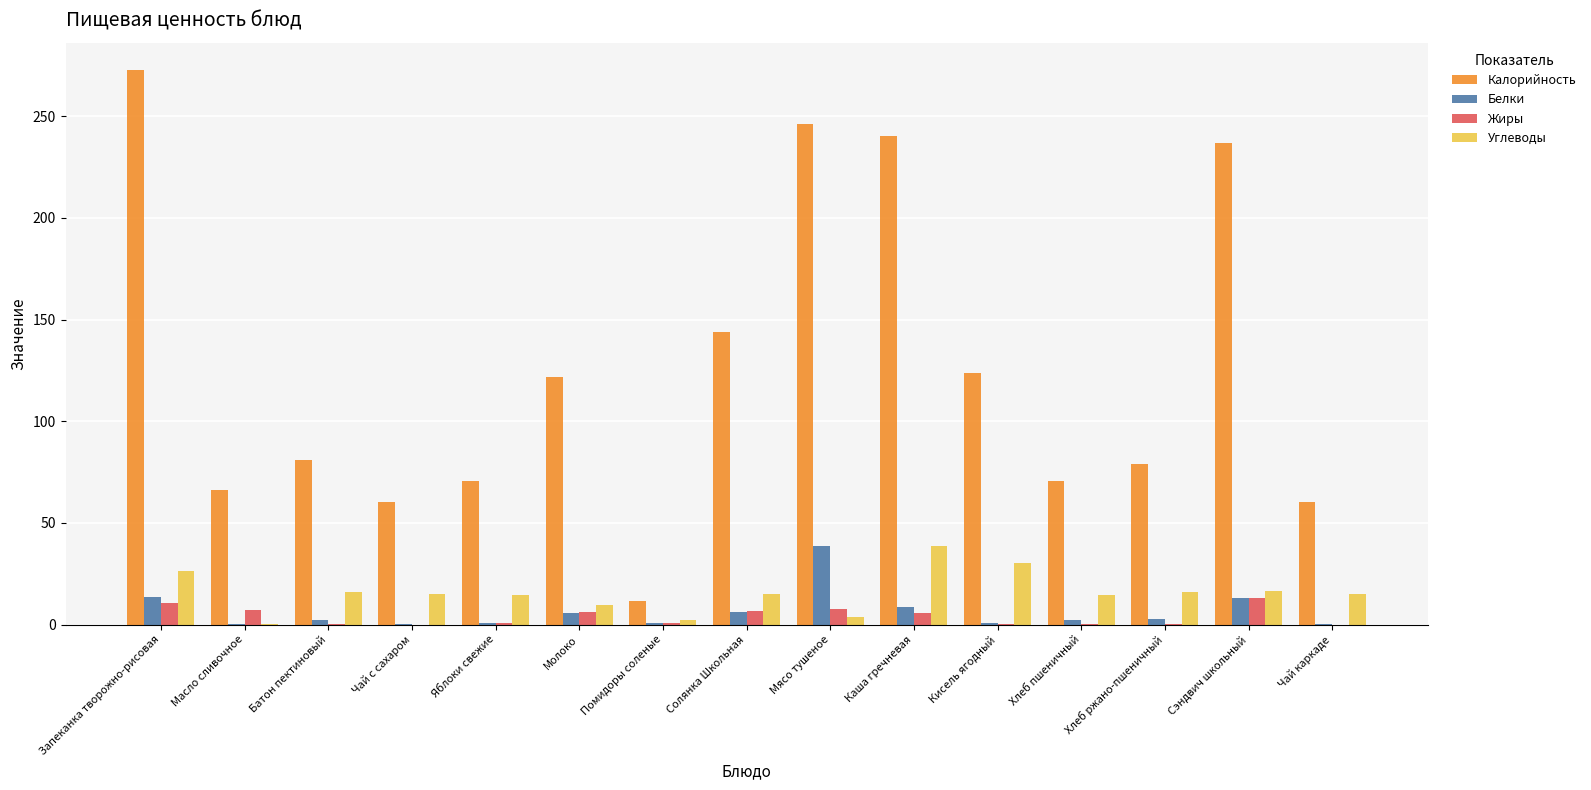

What is the maximum value for Белки?

38.5